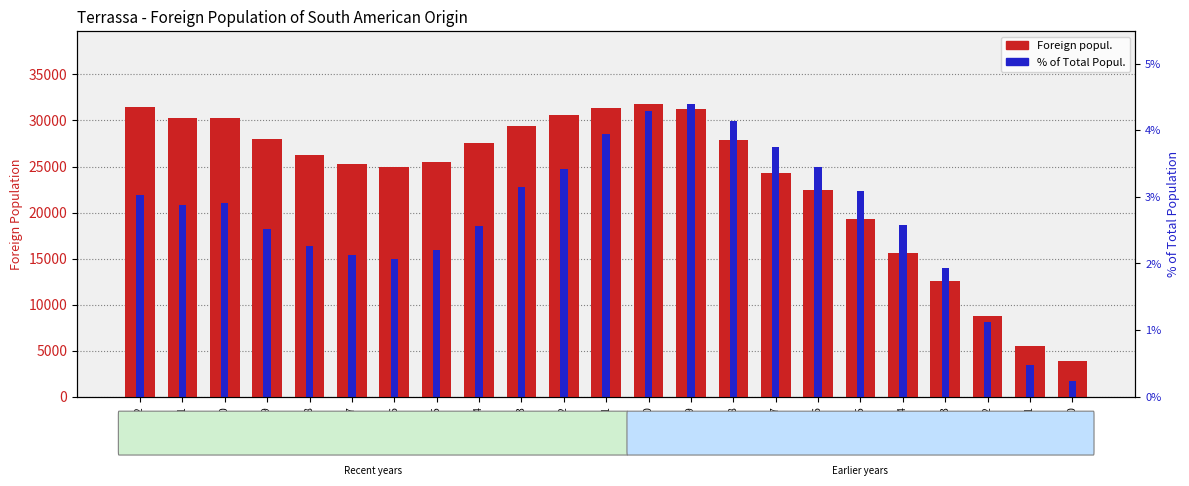

What is the value of the Foreign popul. bar at the 23rd from the left?

3829.0